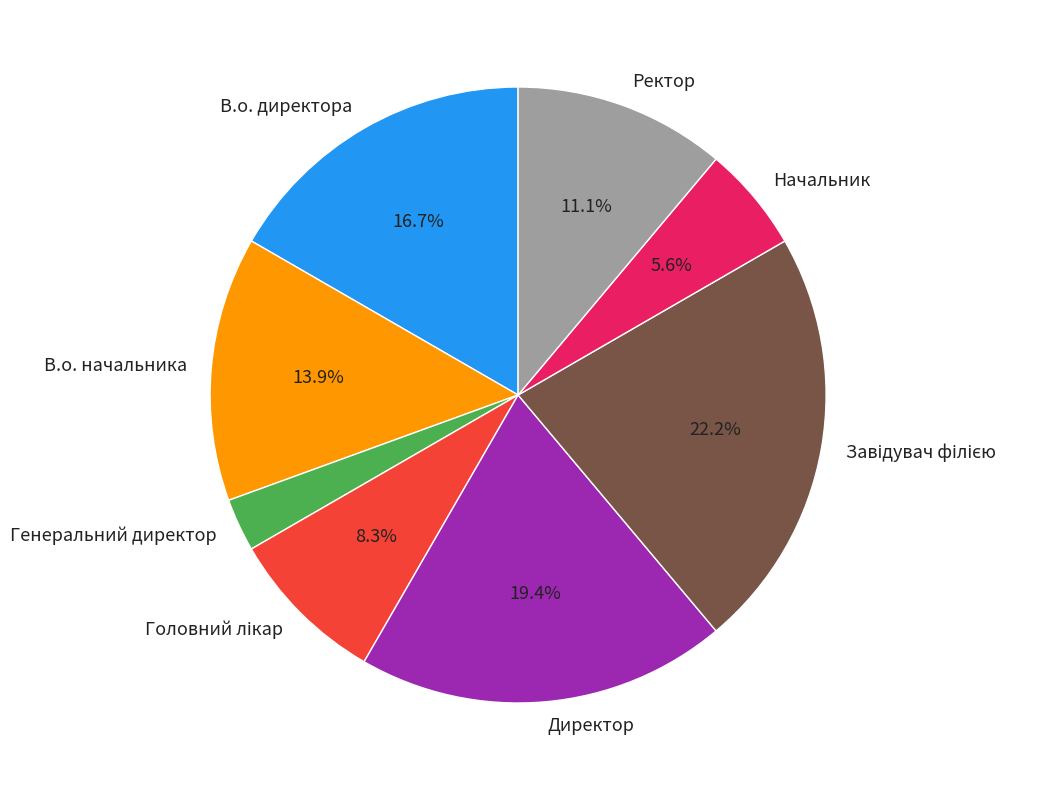

To the nearest percent, what is the average slice percentage?

12%